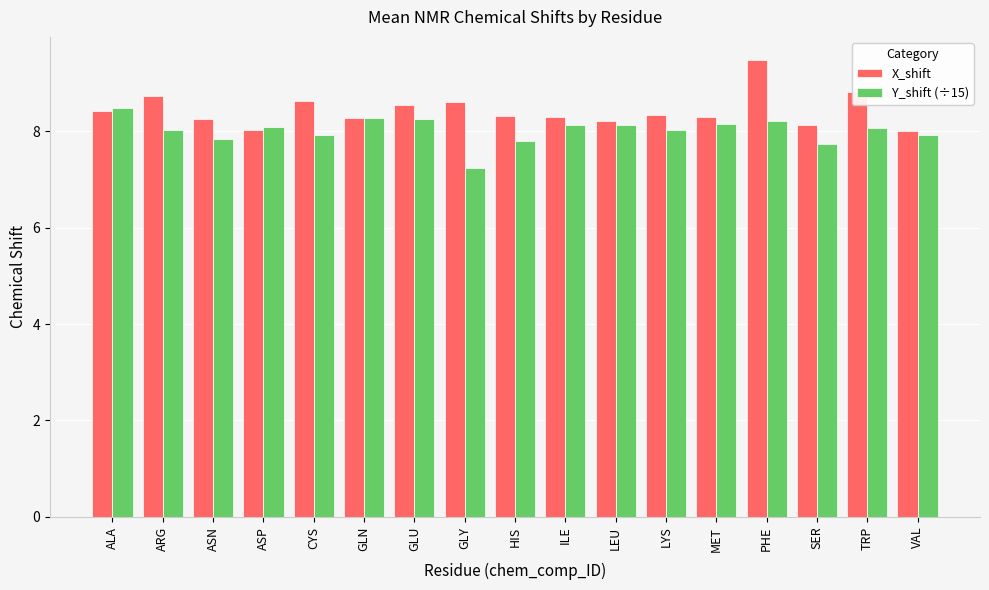

The X_shift series shows 8.2 at LEU. True or false?

True